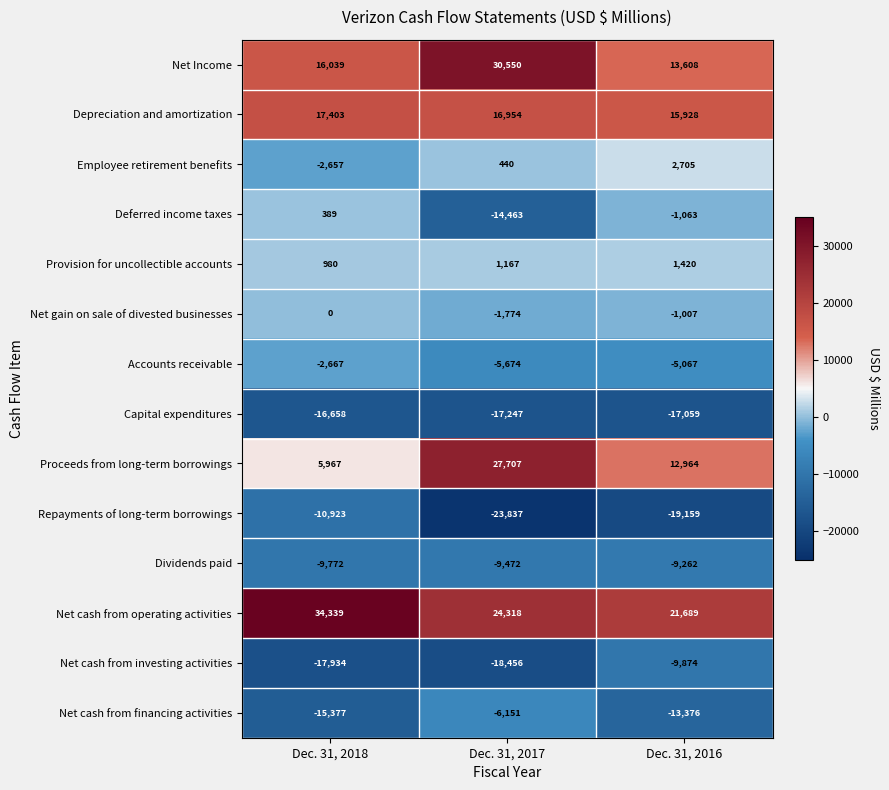

How many distinct data groups are displayed?

14